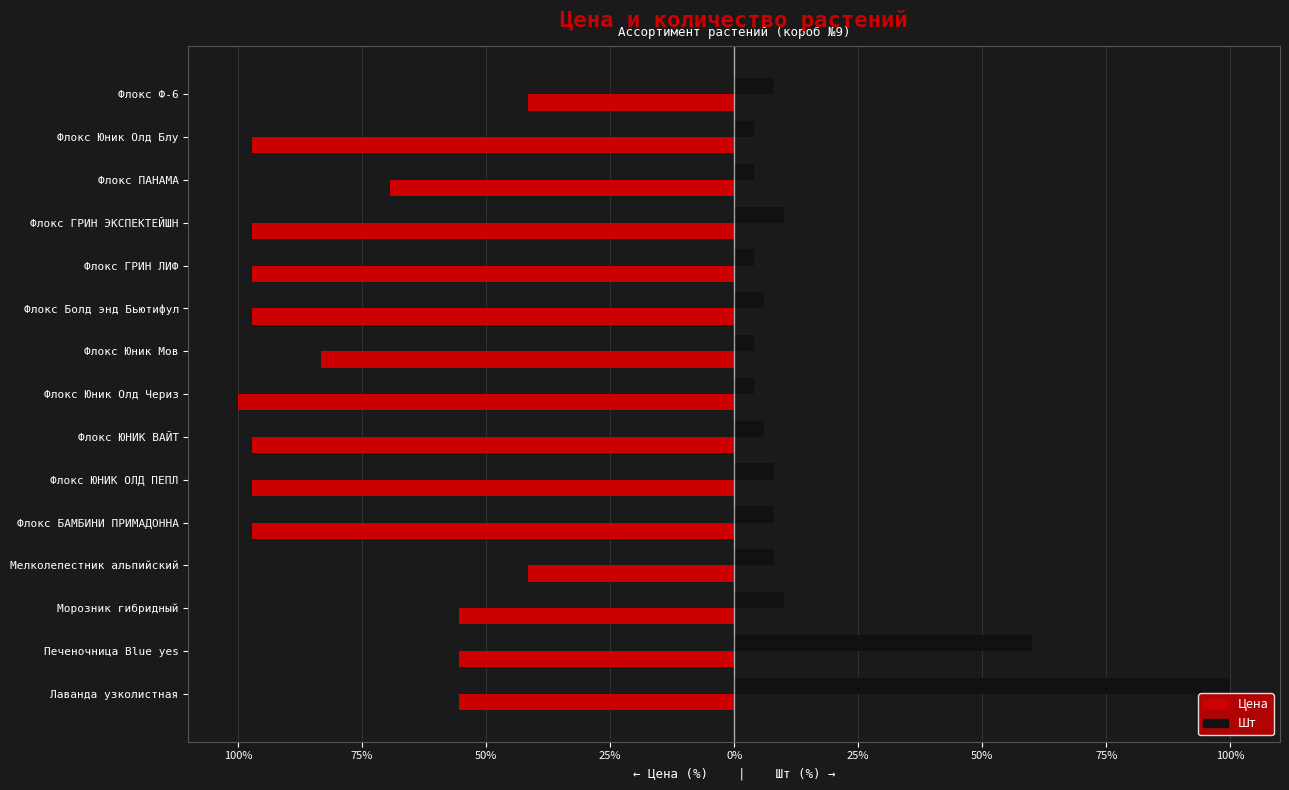

What is the difference between the maximum and minimum values in the Цена series?

58.3